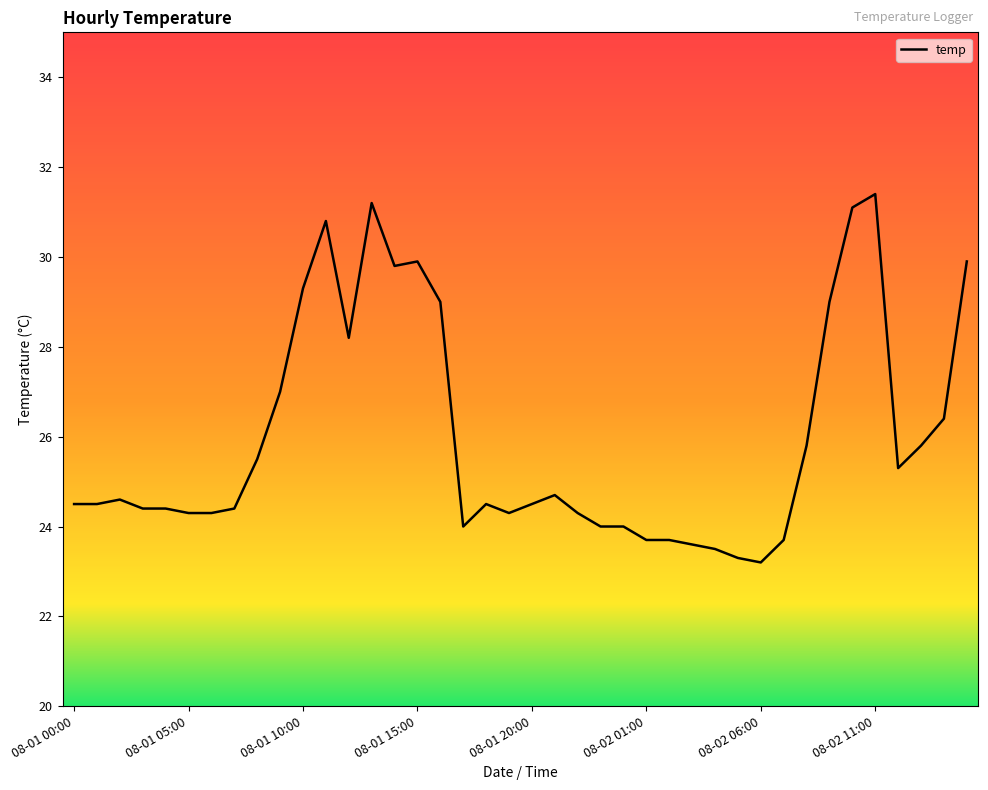

What is the difference between the maximum and minimum values?

8.2